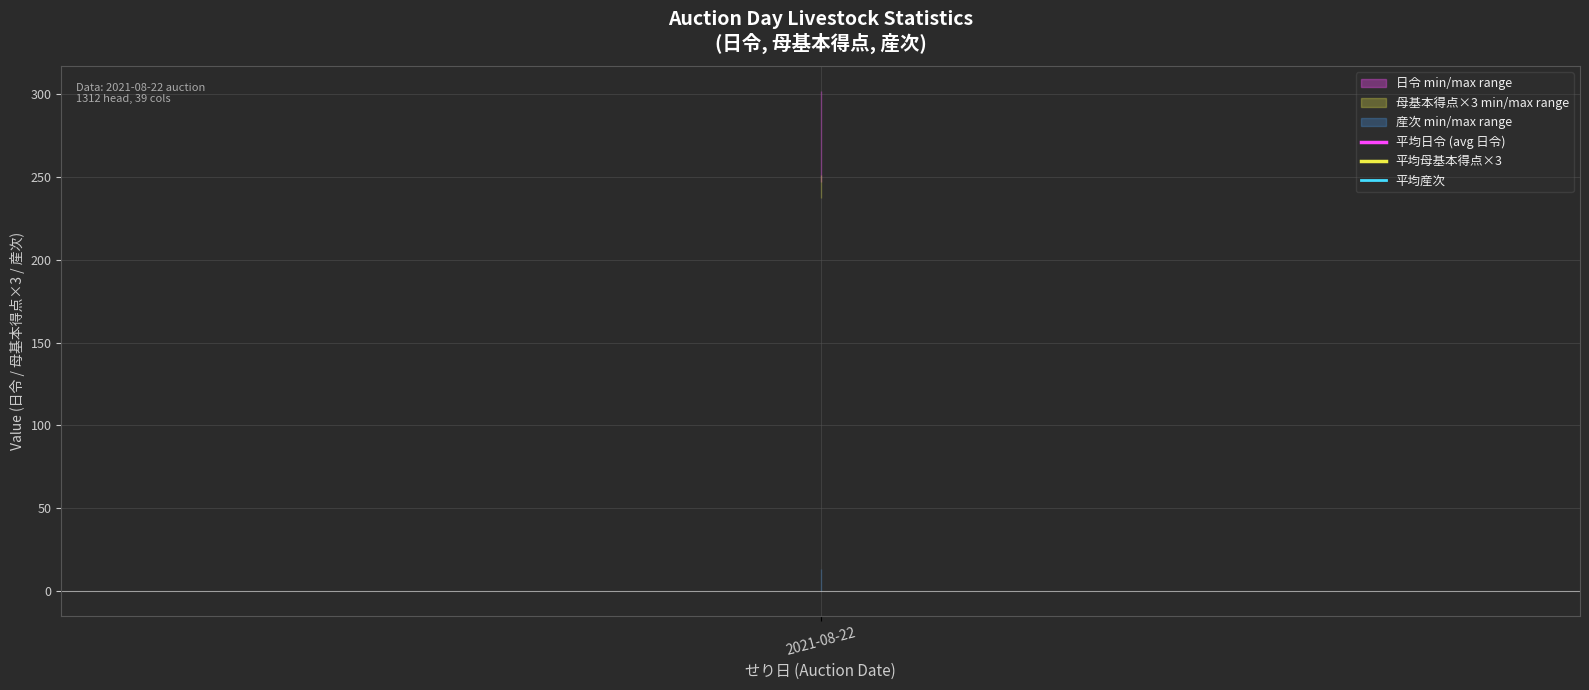

True or false: 平均母基本得点 (avg 母基本得点) and 平均産次 (avg 産次) cross at least once.

False